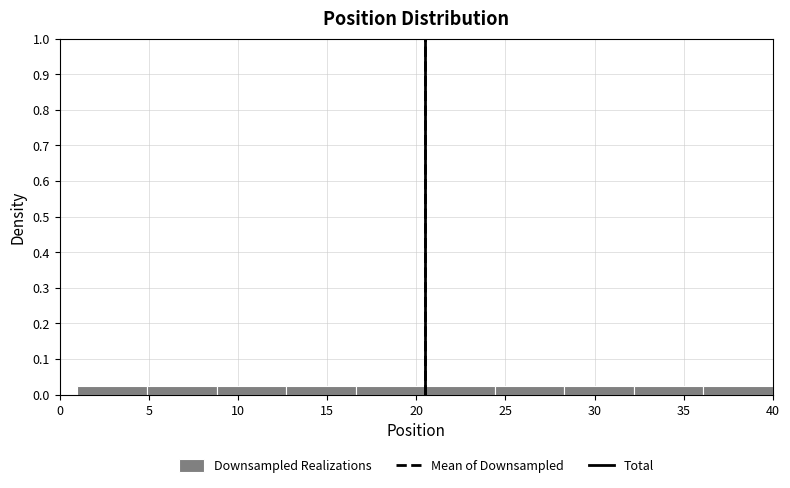

How tall is the bar that spans 12.7 to 16.6 on the x-axis? Neither the bar edges nor the heights are printed on the chart, so give them approximately, as read against the axes.

0.03